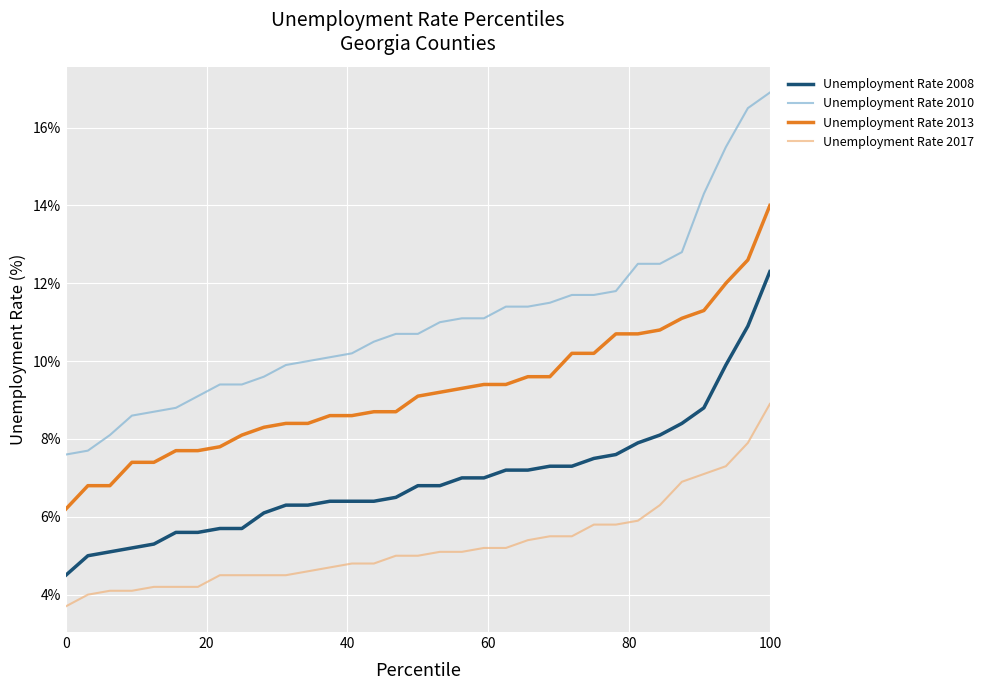

At how many categories does at least one series exceed 4?

33